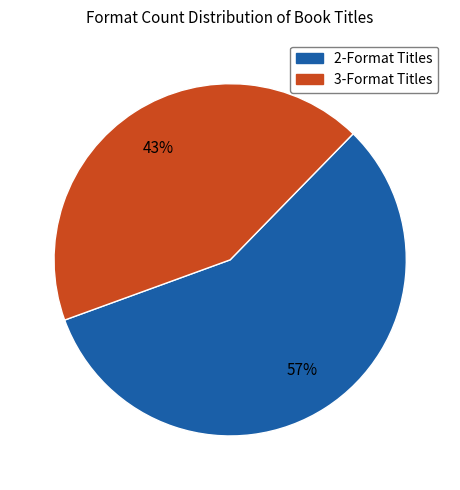

To the nearest percent, what is the average slice percentage?

50%